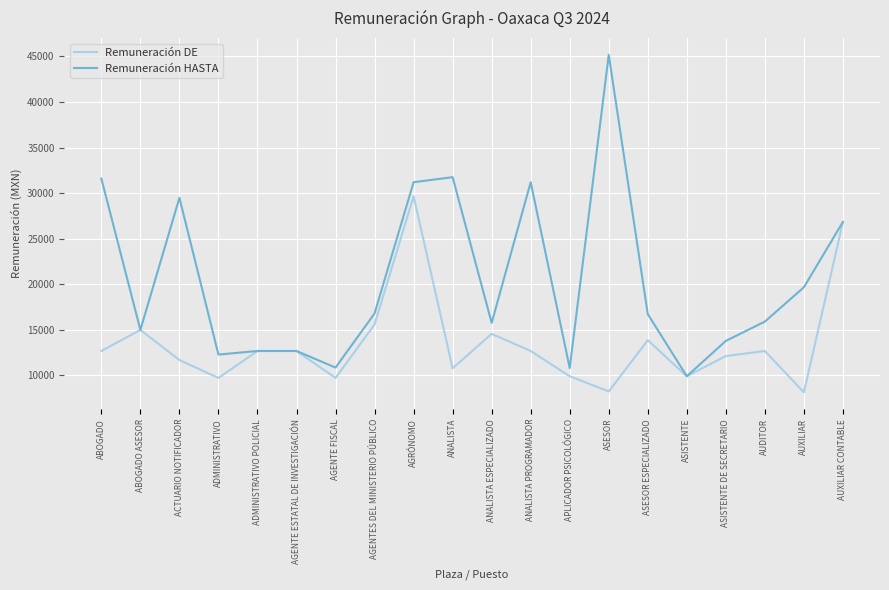

Between ABOGADO and ABOGADO ASESOR, which series saw the biggest shift?

Remuneración HASTA